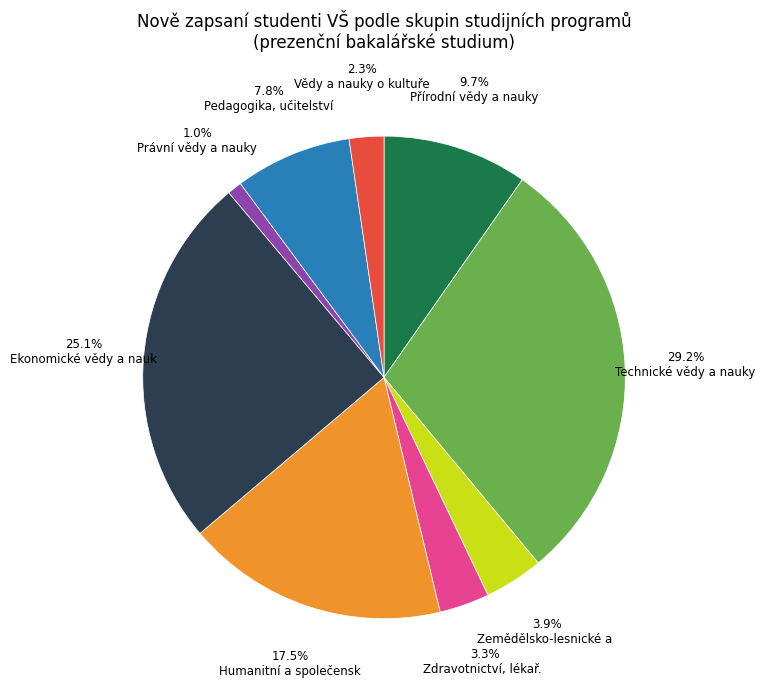

Does any single category account for the majority?

No